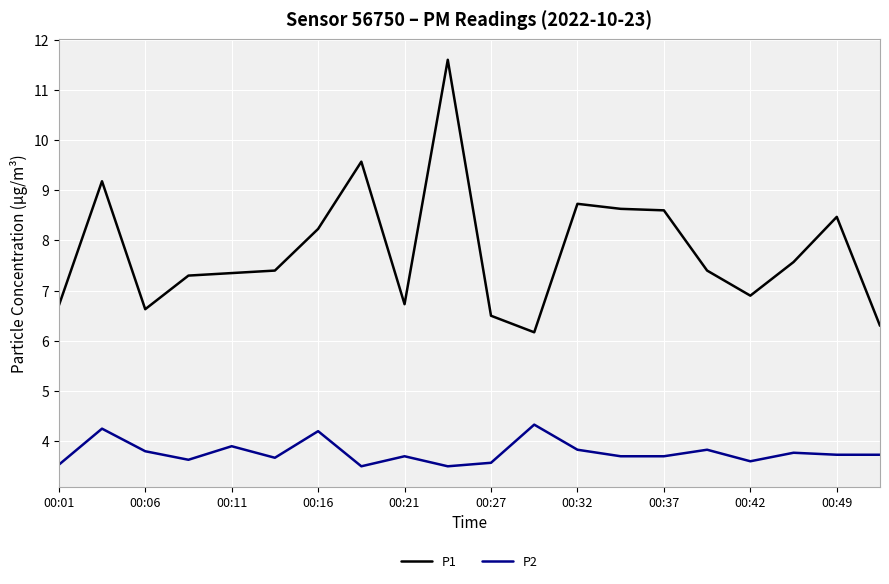

List the series in order of their overall mean, highest first.

P1, P2